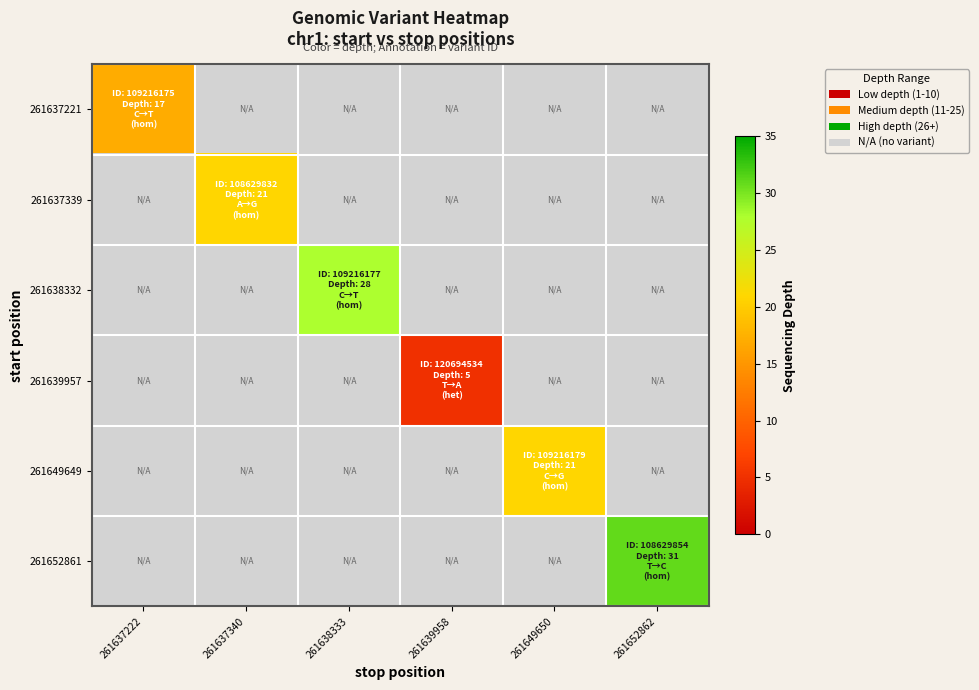

Which category has the lowest value in the 261637339 series?

261637222